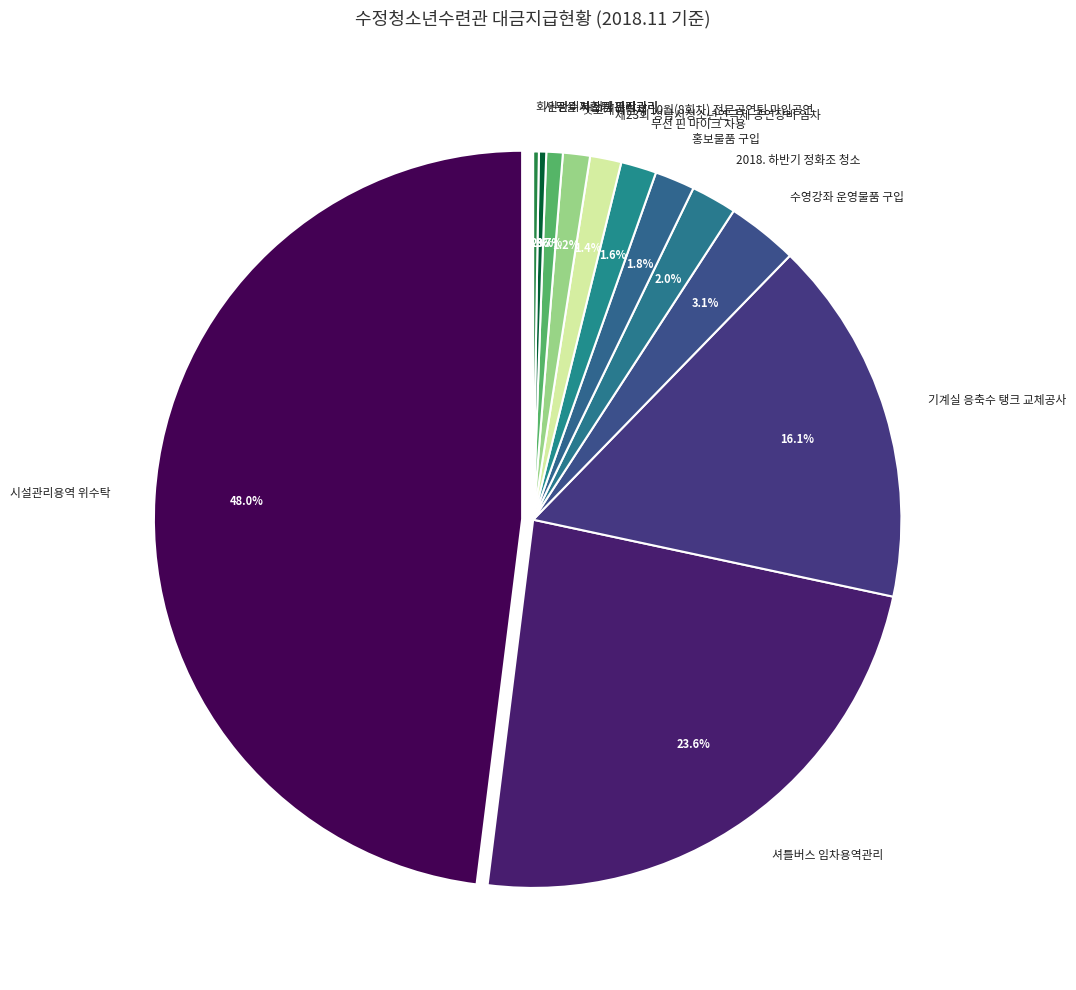

Which has a higher value, 셔틀버스 임차용역관리 or 시설관리용역 위수탁?

시설관리용역 위수탁